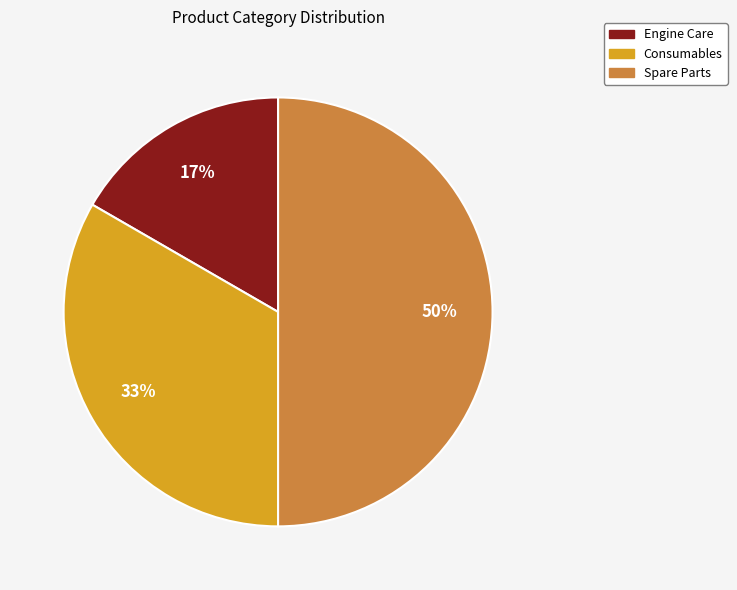

To the nearest percent, what percentage of the pie is Engine Care?

17%